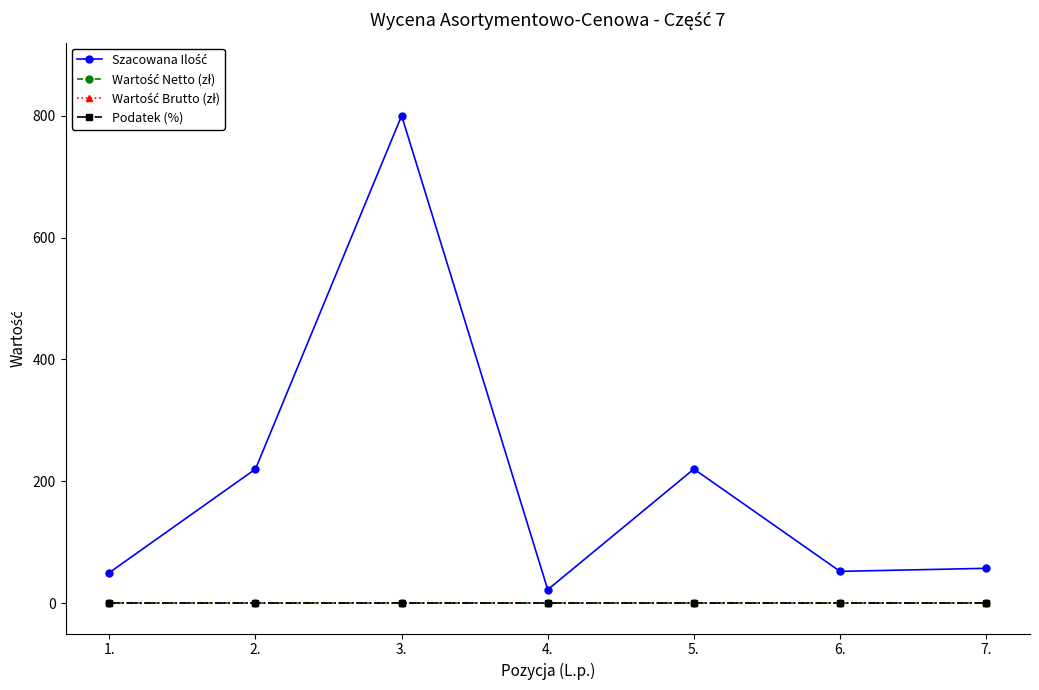

What position from the left is 5.?

5